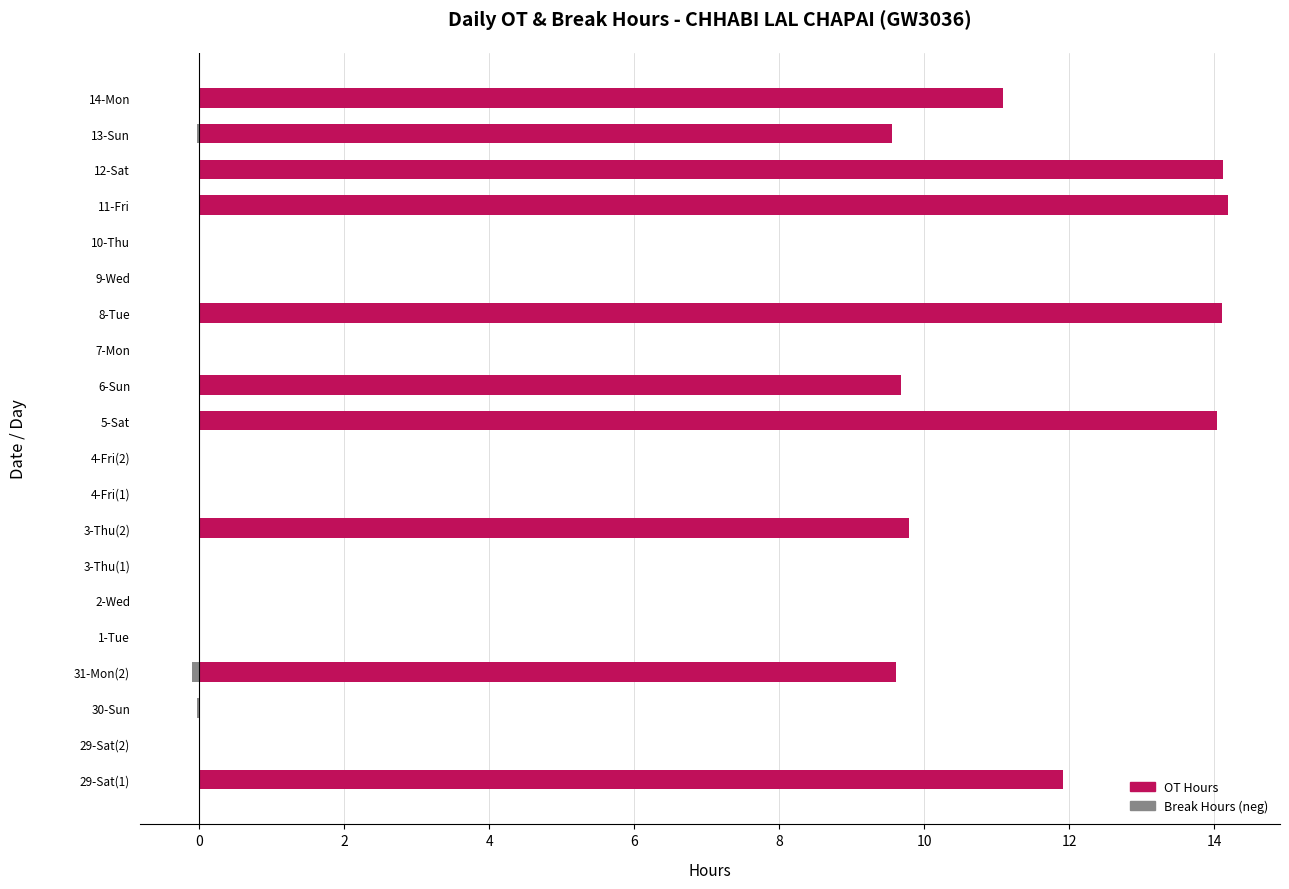

Is the value of Break Hours at 8-Tue greater than the value of OT Hours at 5-Sat?

No